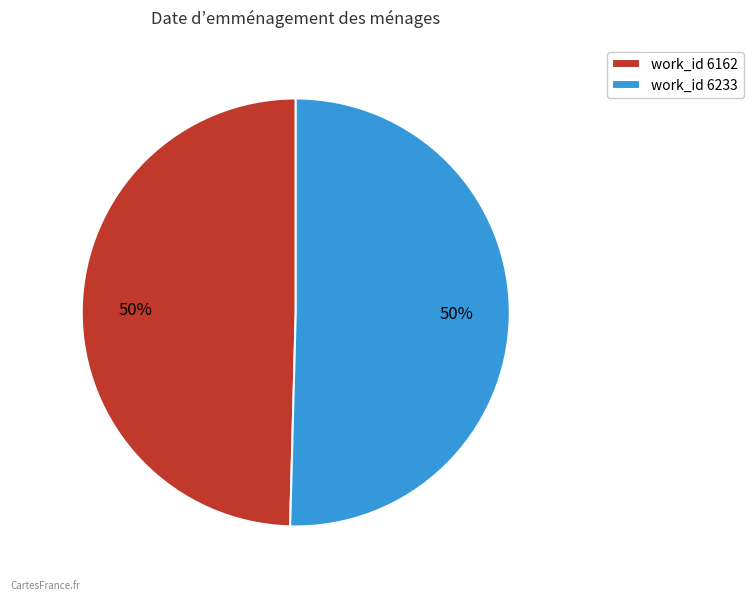

Combined, do work_id 6162 and work_id 6233 account for over 50%?

Yes